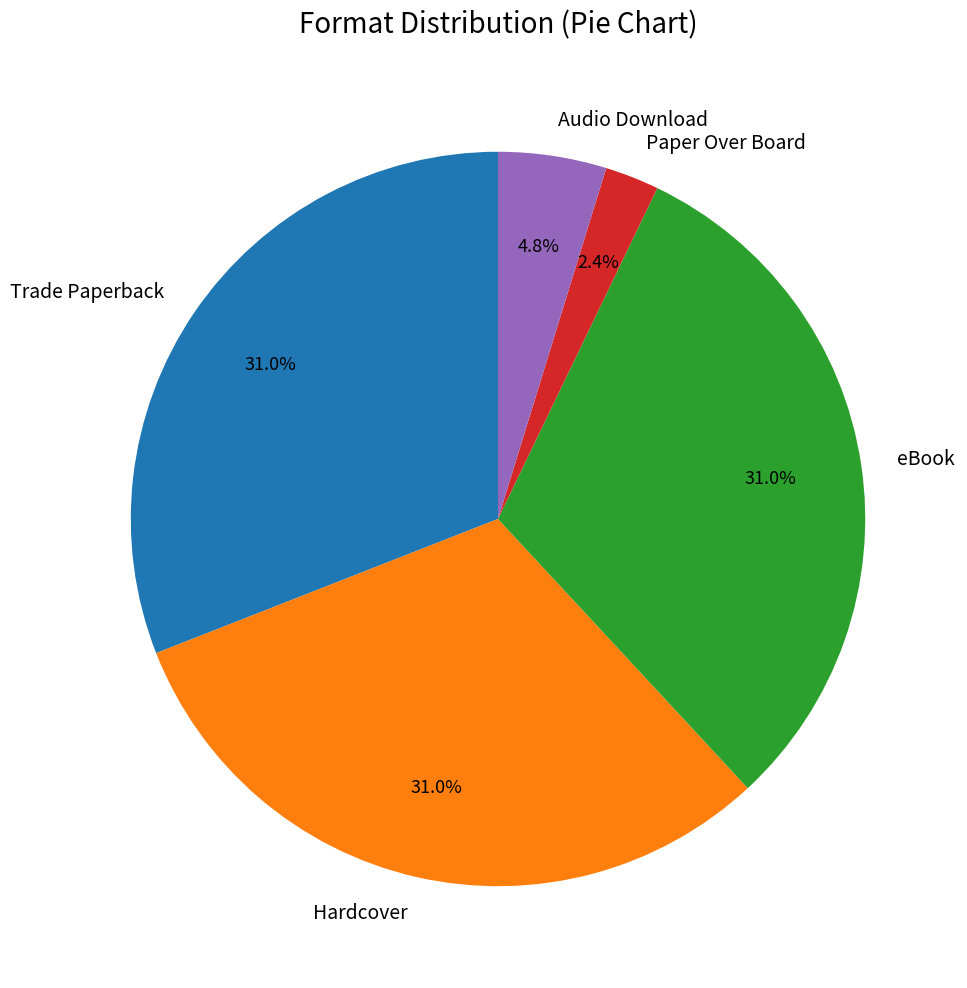

What percentage is the eBook slice, to the nearest percent?

31%